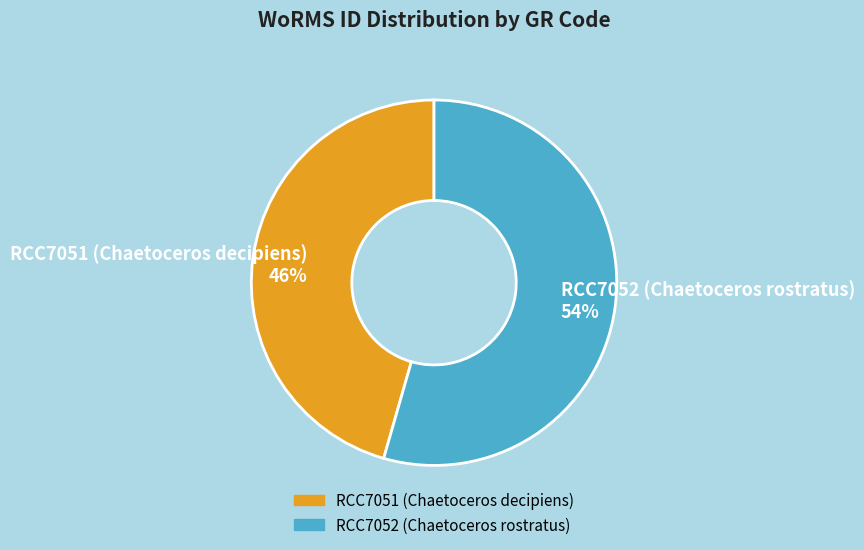

Which category accounts for the majority?

RCC7052 (Chaetoceros rostratus)